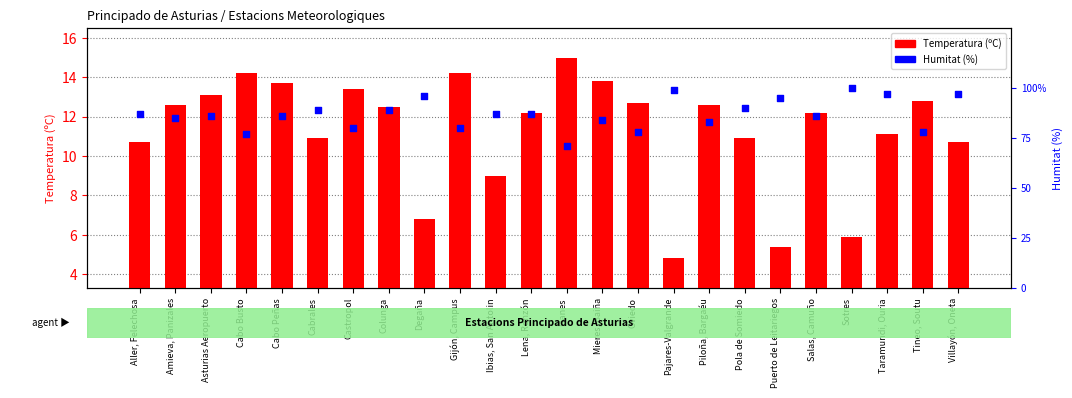

At which category is the sum across all series the highest?

Taramundi, Ouria